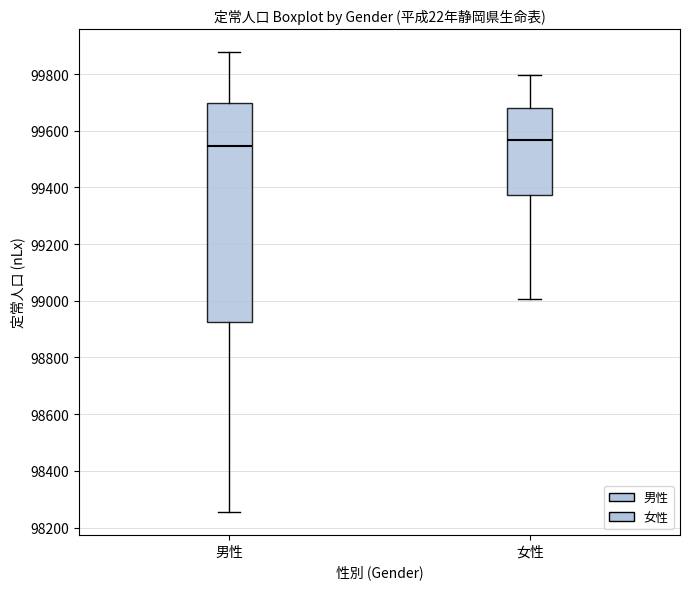

Which box is the tallest, from its lower edge to its upper edge?

男性